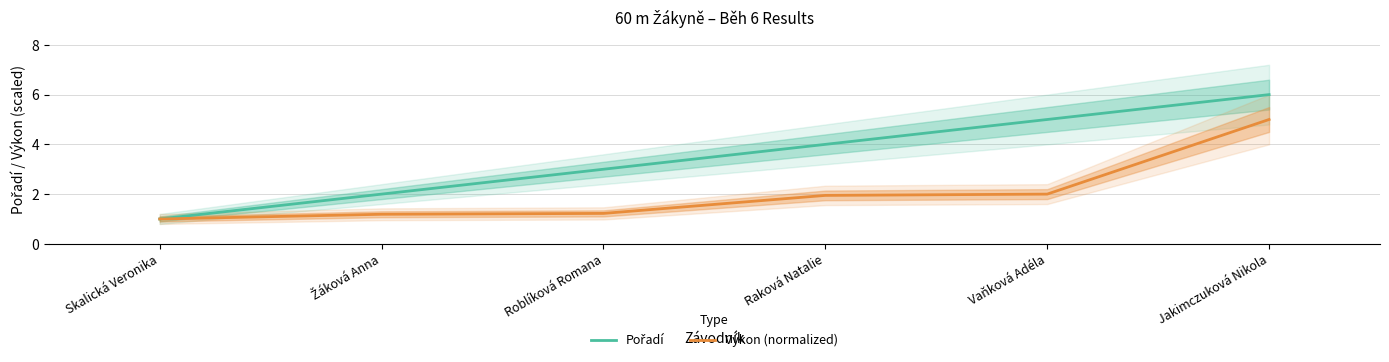

Does the chart have visible grid lines?

Yes